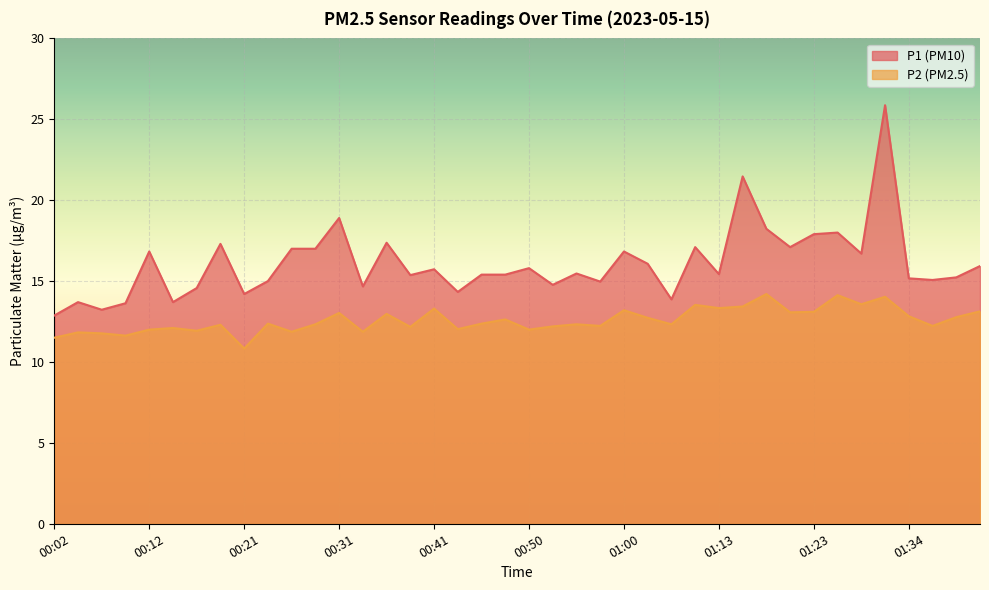

At 00:43, list the series in order from largest to smallest.

P1, P2